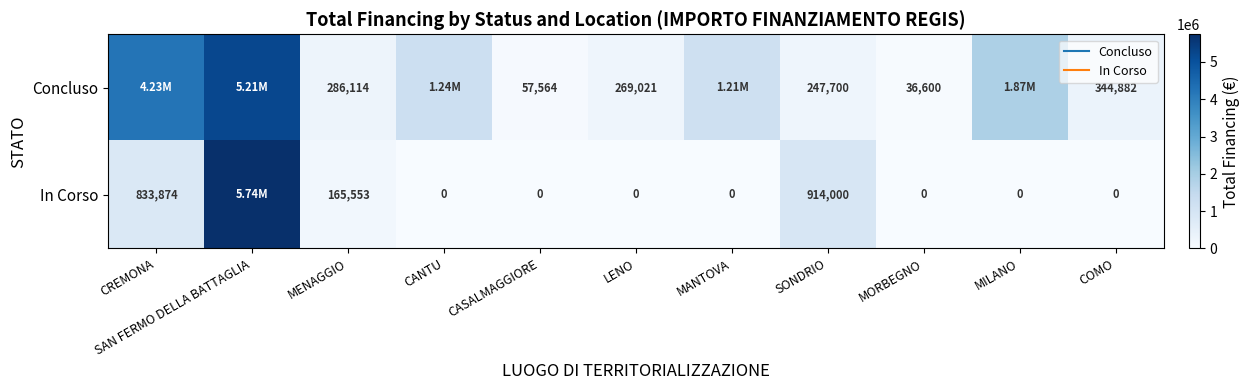

List the labels in order of Concluso value, smallest first.

MORBEGNO, CASALMAGGIORE, SONDRIO, LENO, MENAGGIO, COMO, MANTOVA, CANTU, MILANO, CREMONA, SAN FERMO DELLA BATTAGLIA